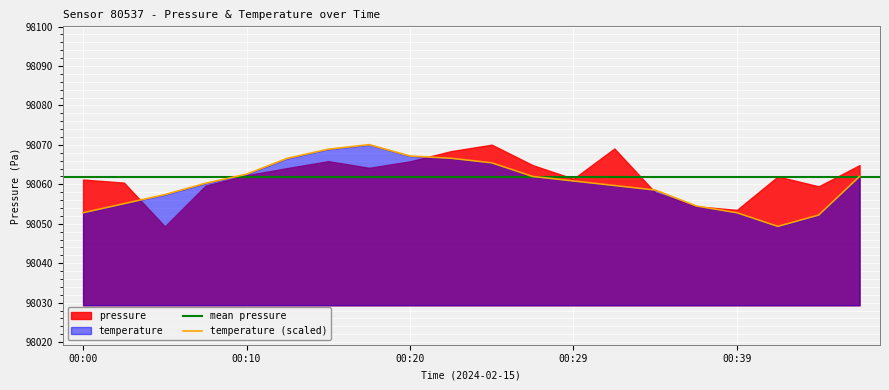

How many values exceed 98060?

11